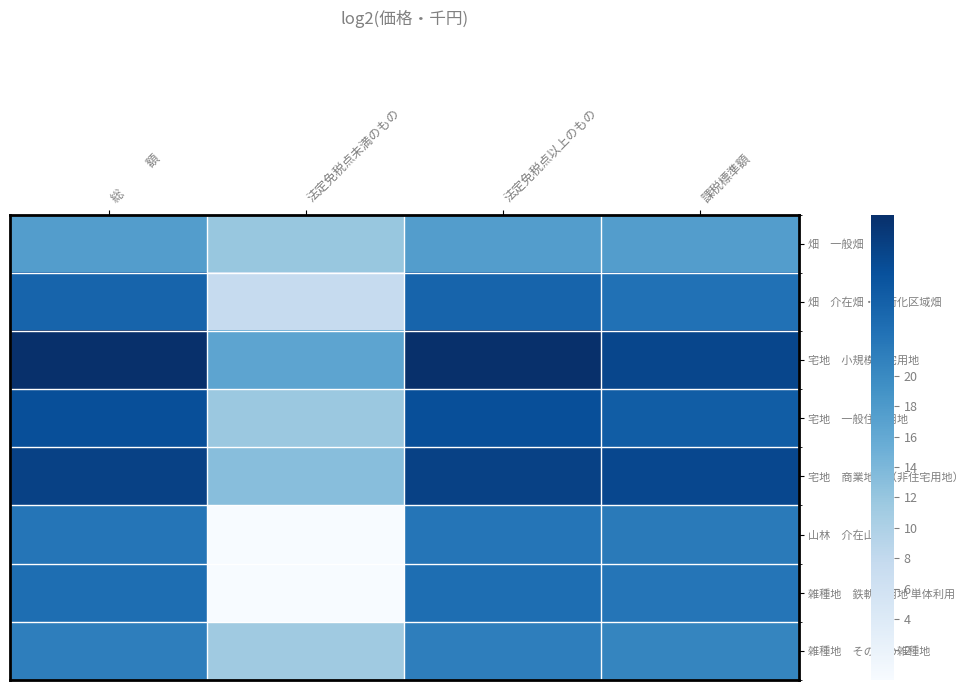

How many data points does each series have?

4